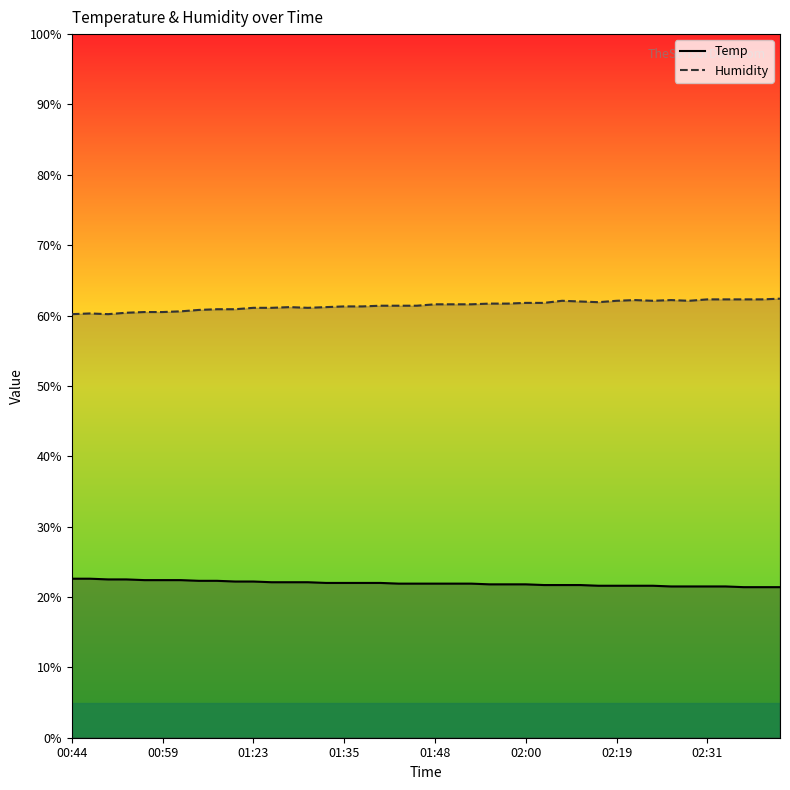

True or false: Temp and Humidity cross at least once.

False